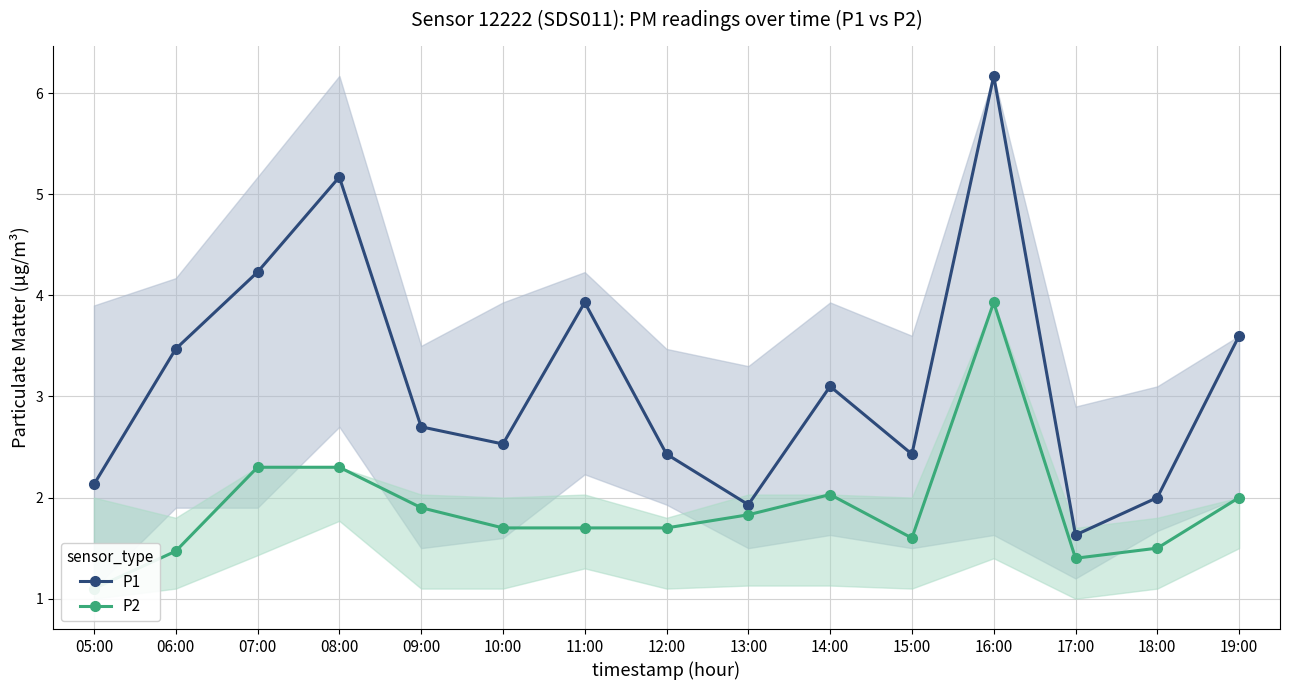

How many categories are shown in the chart?

15